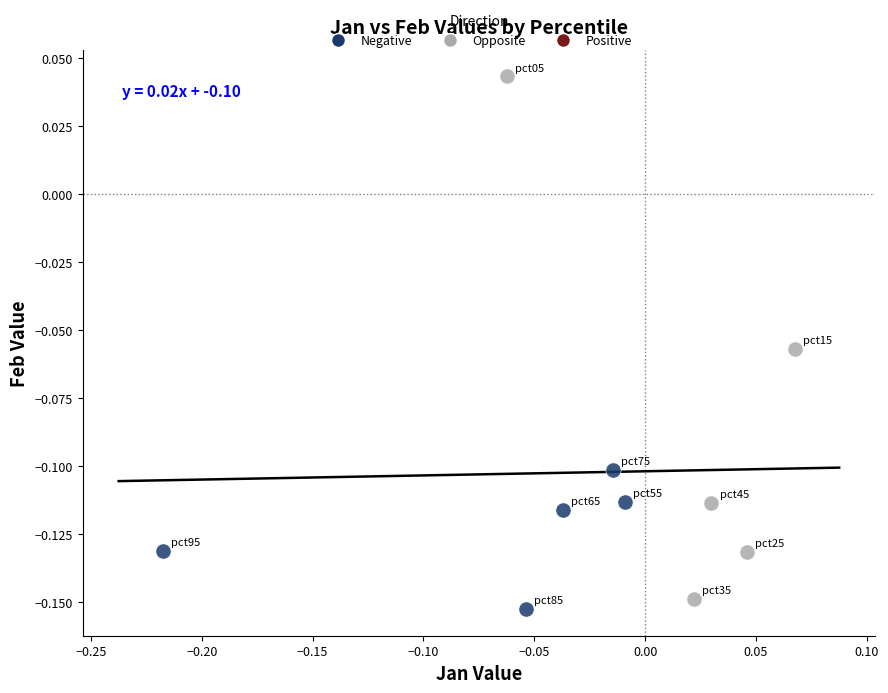

Which series has the widest spread of Y values?

Opposite